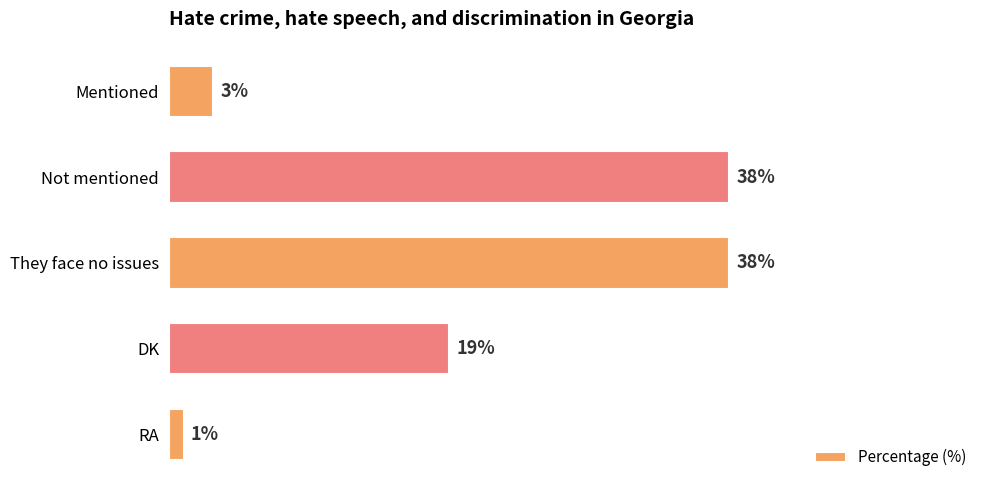

At which label is the value closest to 19?

DK